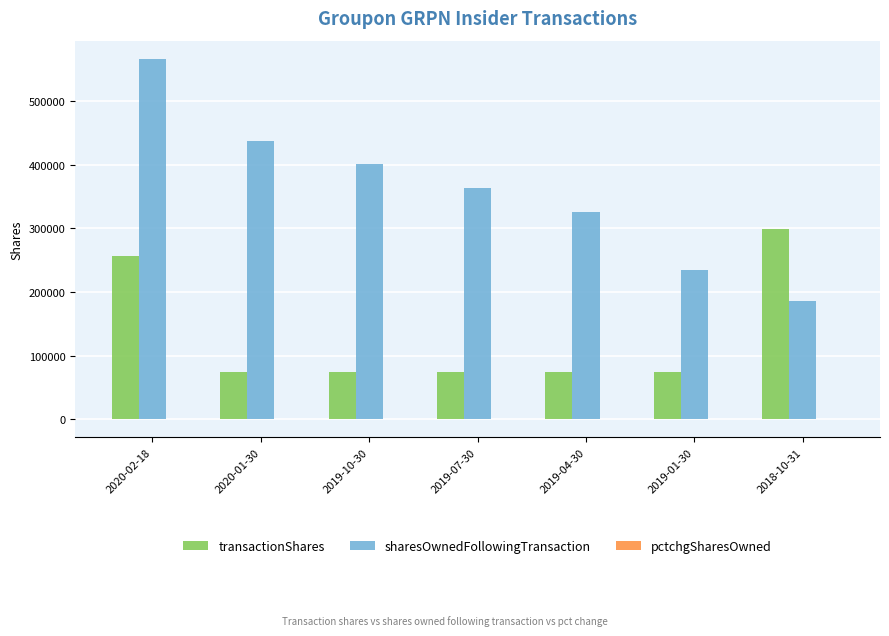

Which series changed the most between 2019-07-30 and 2019-01-30?

sharesOwnedFollowingTransaction